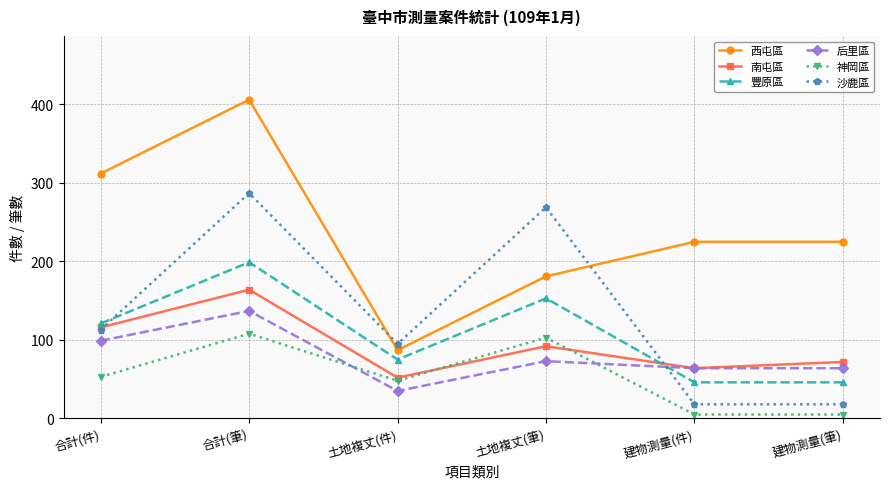

At how many categories does at least one series exceed 19?

6